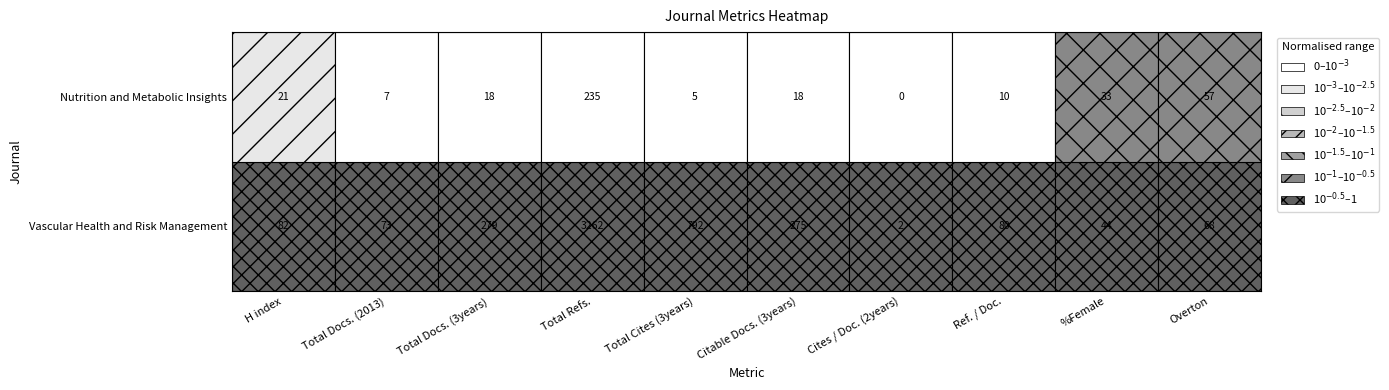

Reading left to right, list all the values displayed in this chart.

Vascular Health and Risk Management: H index=82	Total Docs. (2013)=73	Total Docs. (3years)=279	Total Refs.=3262	Total Cites (3years)=792	Citable Docs. (3years)=275	Cites / Doc. (2years)=2	Ref. / Doc.=80	%Female=44	Overton=68
Nutrition and Metabolic Insights: H index=21	Total Docs. (2013)=7	Total Docs. (3years)=18	Total Refs.=235	Total Cites (3years)=5	Citable Docs. (3years)=18	Cites / Doc. (2years)=0	Ref. / Doc.=10	%Female=33	Overton=57